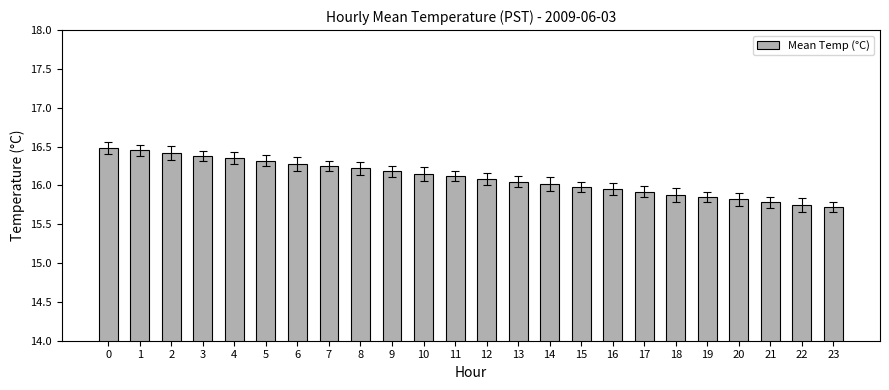

What is the ratio of the value at 11 to the value at 23?

1.0